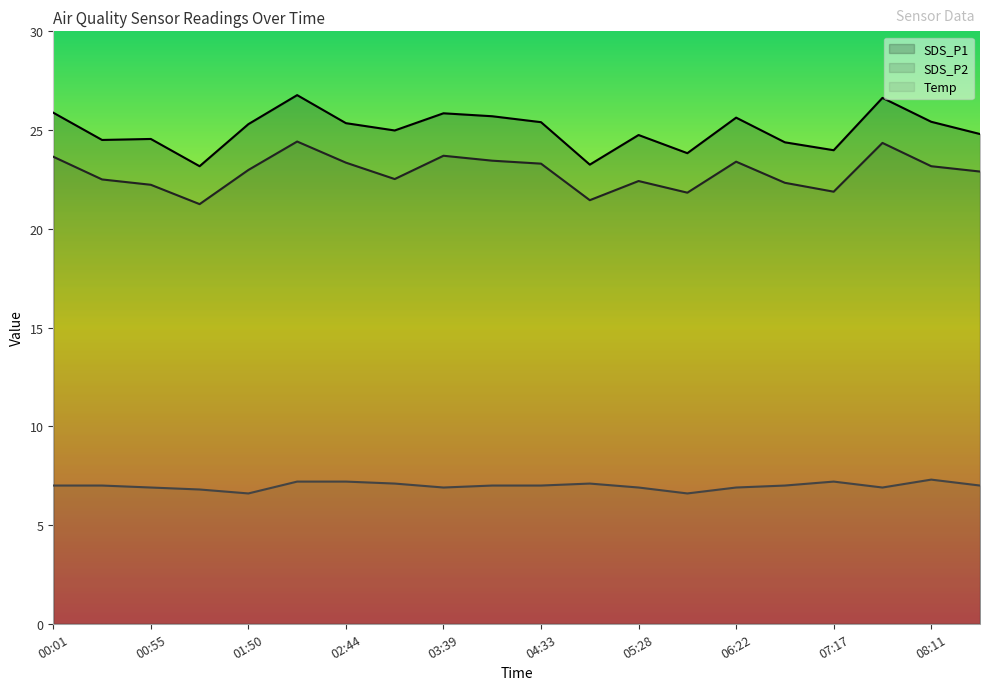

True or false: SDS_P2 and SDS_P1 cross at least once.

False